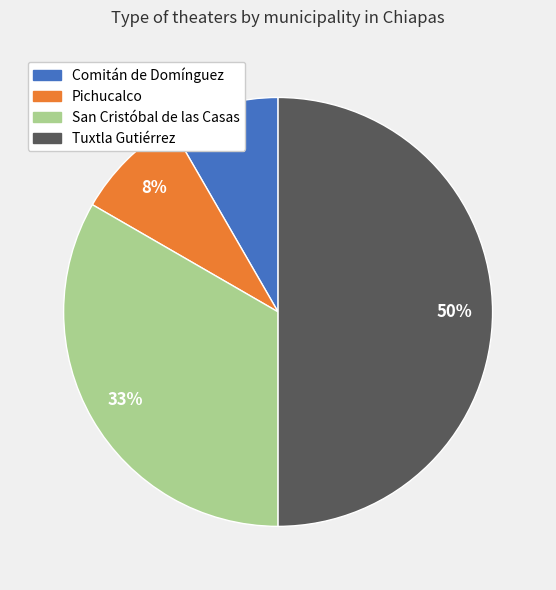

To the nearest percent, what is the difference between the Tuxtla Gutiérrez and Comitán de Domínguez slice percentages?

42%